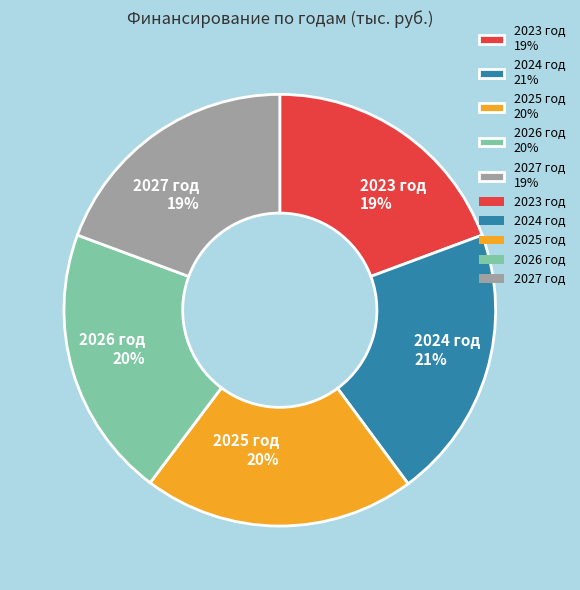

Does 2025 год 20% represent more than half of the total?

No